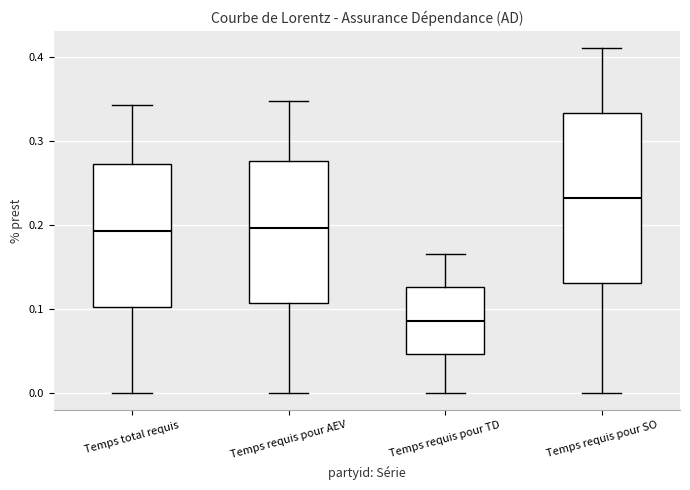

Which box has the lowest median line?

Temps requis pour TD